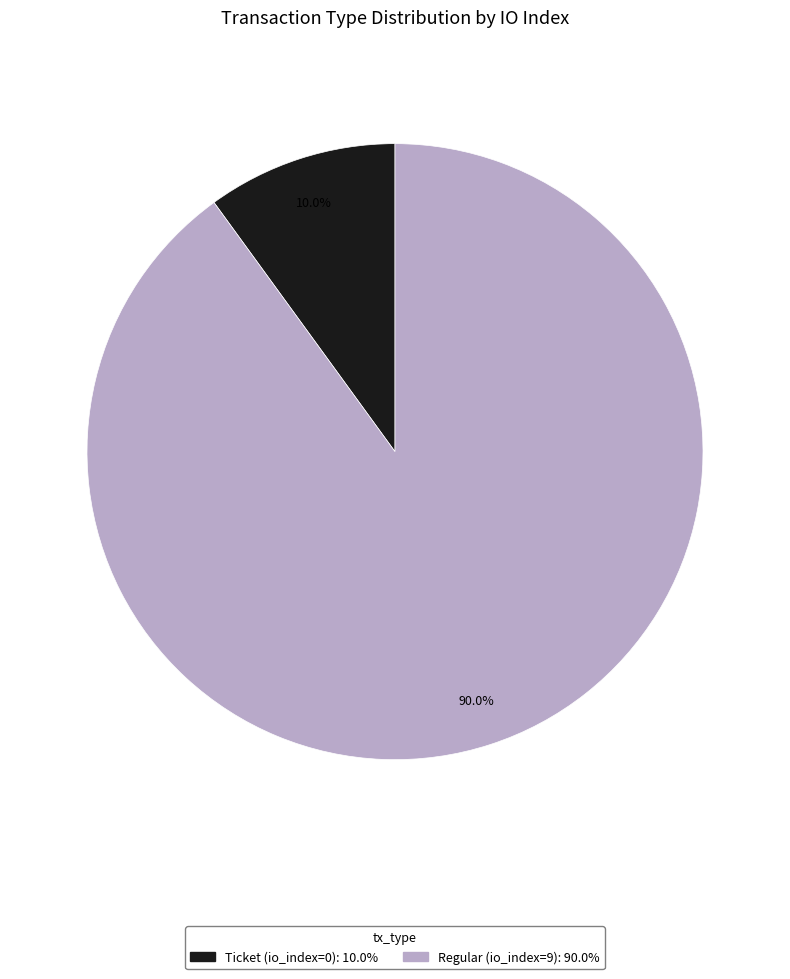

Count the number of slices in the pie.

2